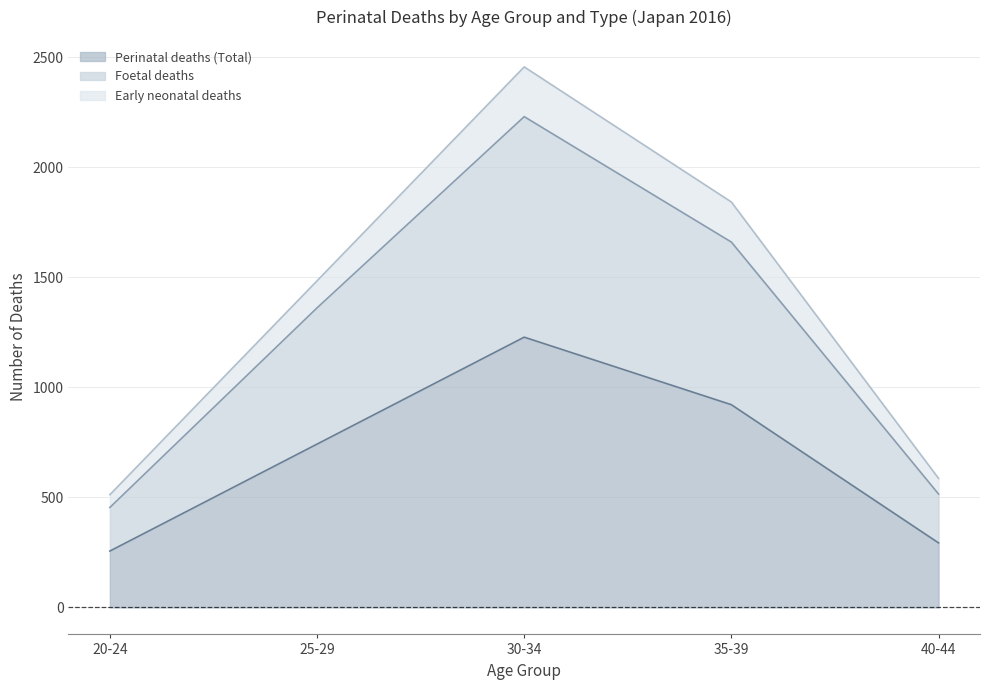

At which label does Perinatal deaths (Total) first exceed 742?

30-34